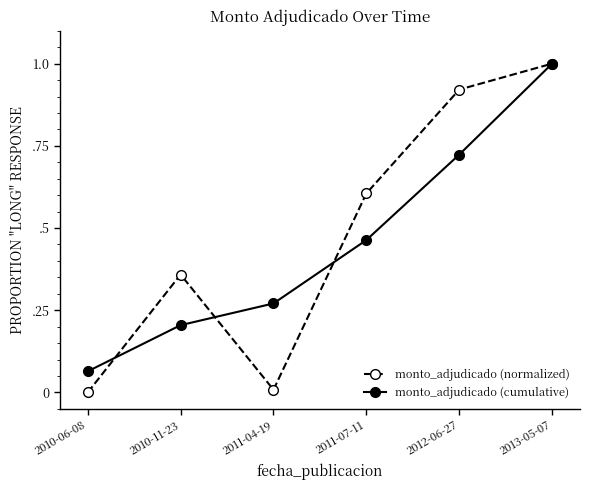

Which series changed the most between 2010-11-23 and 2013-05-07?

monto_adjudicado (cumulative)